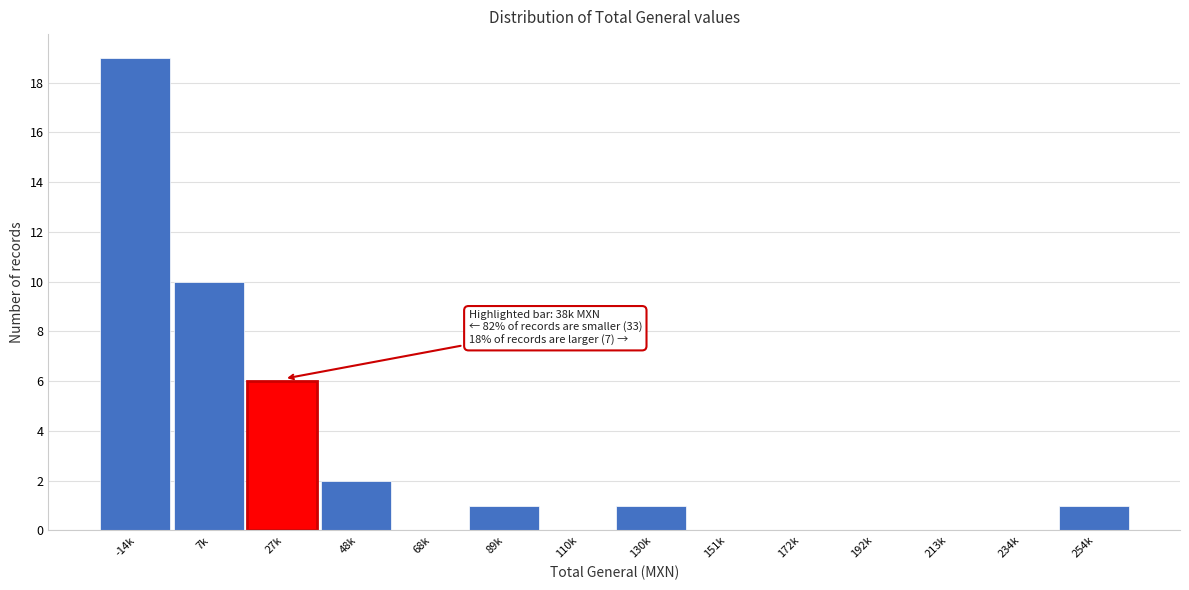

Reading left to right, extract all data points from this chart.

-14k=19	7k=10	27k=6	48k=2	68k=0	89k=1	110k=0	130k=1	151k=0	172k=0	192k=0	213k=0	234k=0	254k=1